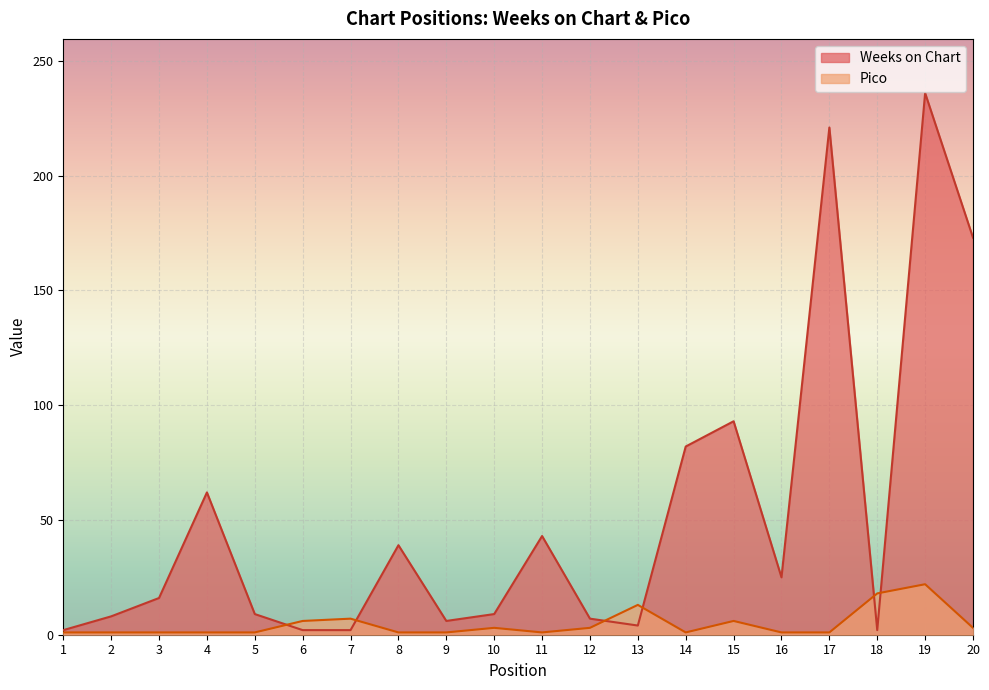

After their last crossing, which series has the higher values: Weeks on Chart or Pico?

Weeks on Chart